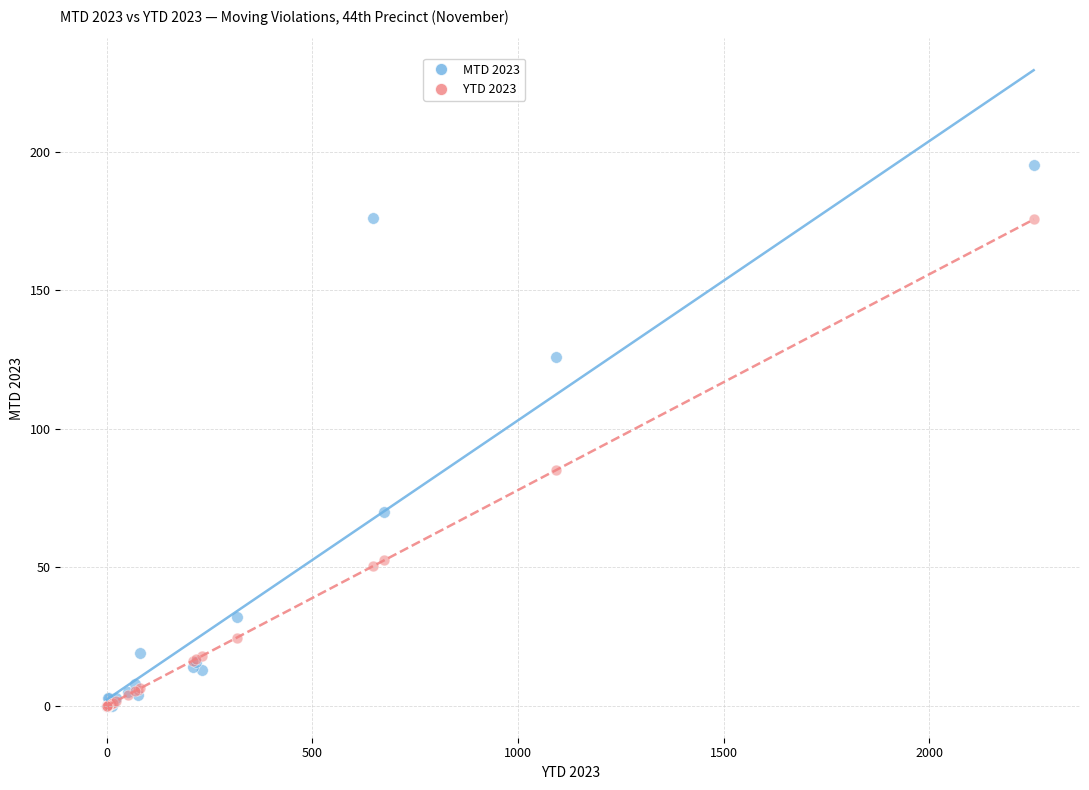

Across all series, what Y value is closest to 97?

85.1